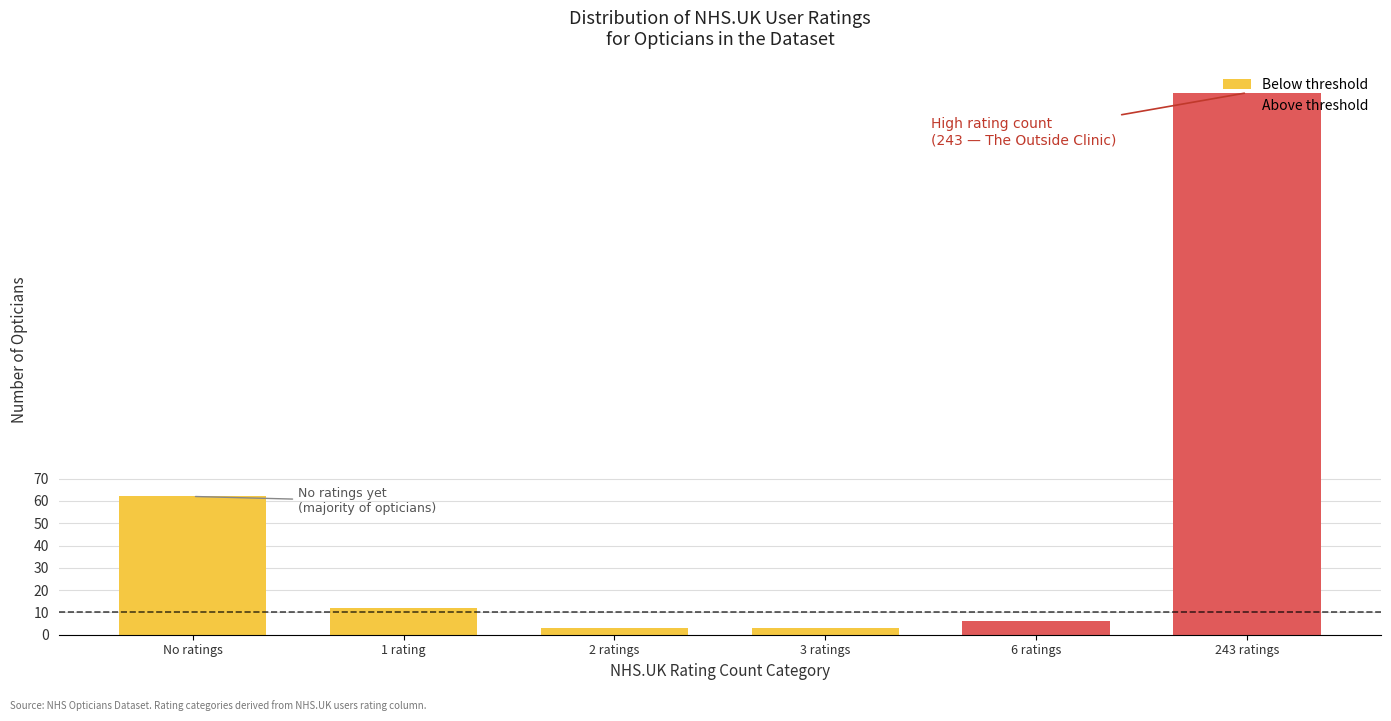

At which category is the sum across all series the highest?

243 ratings